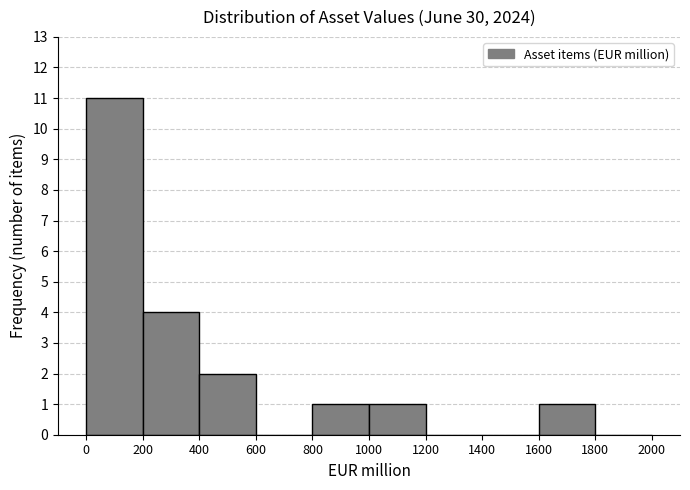

What is the height of the bar covering 800 to 1000 on the x-axis? The values are not printed on the chart, so give them approximately, as read against the axis.

1